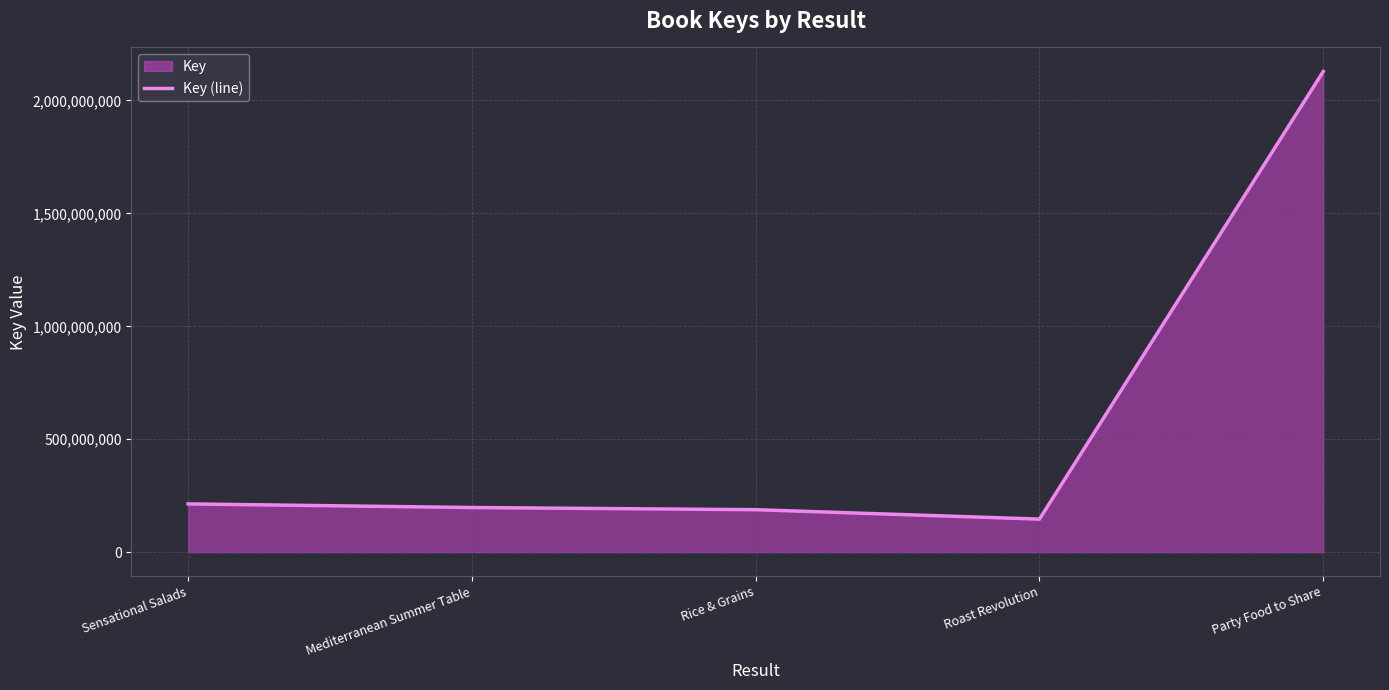

Is it true that the value at Sensational Salads is 213667539?

True